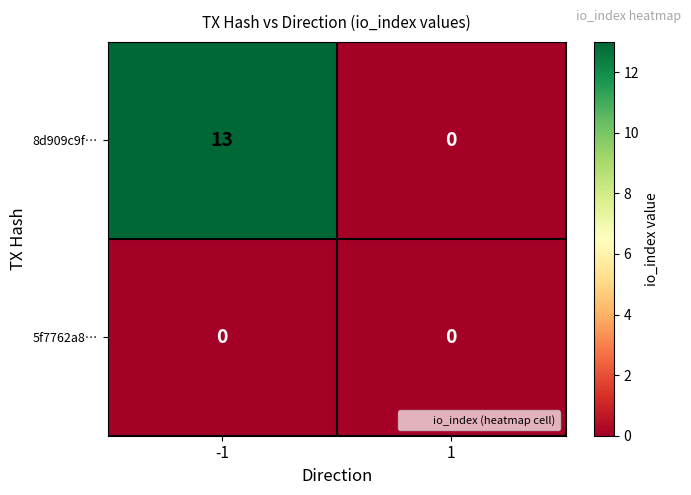

Rank the series by their maximum value, from highest to lowest.

8d909c9f…, 5f7762a8…